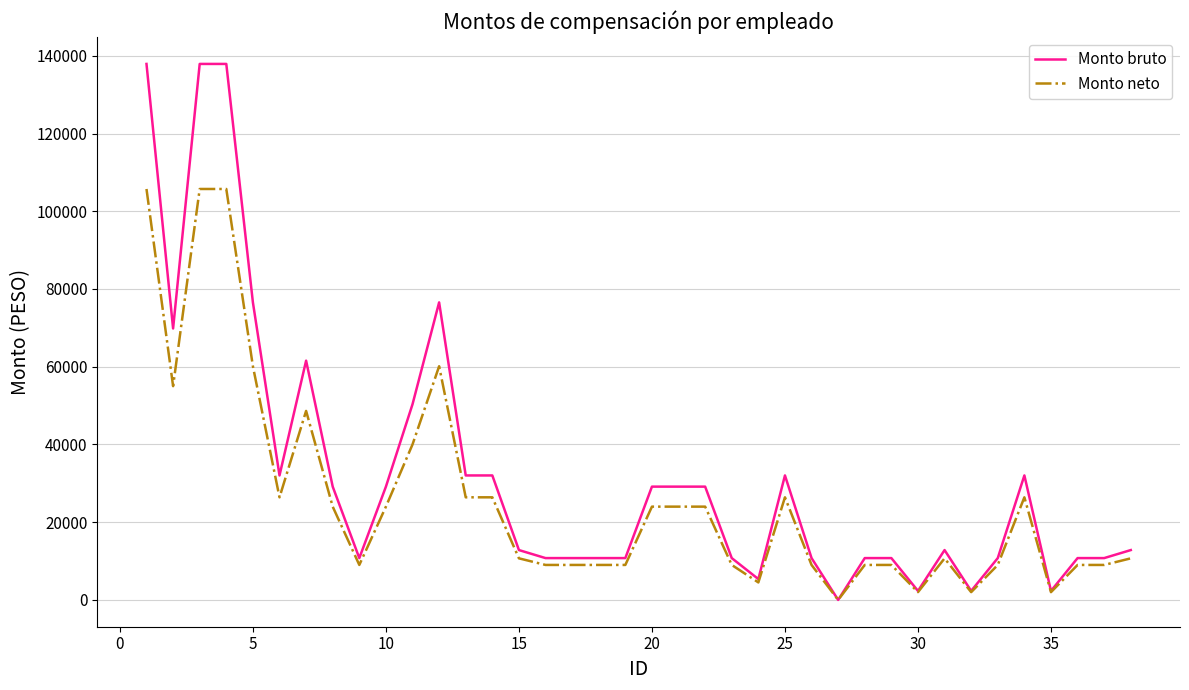

Which series has the largest total across all categories?

Monto bruto